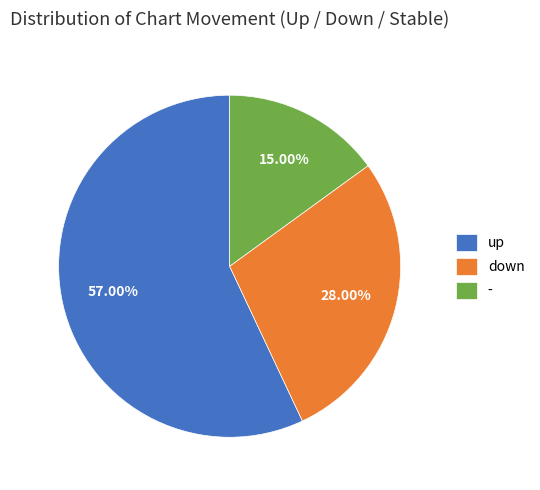

Which category has the smallest portion of the pie?

-